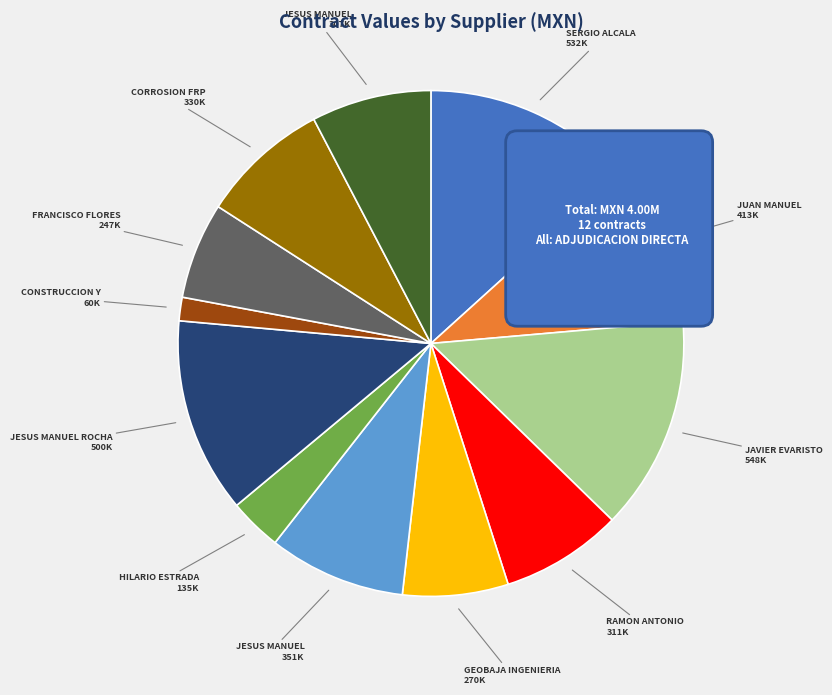

Does JESUS MANUEL HERNANDEZ (ADJ-12) represent more than half of the total?

No